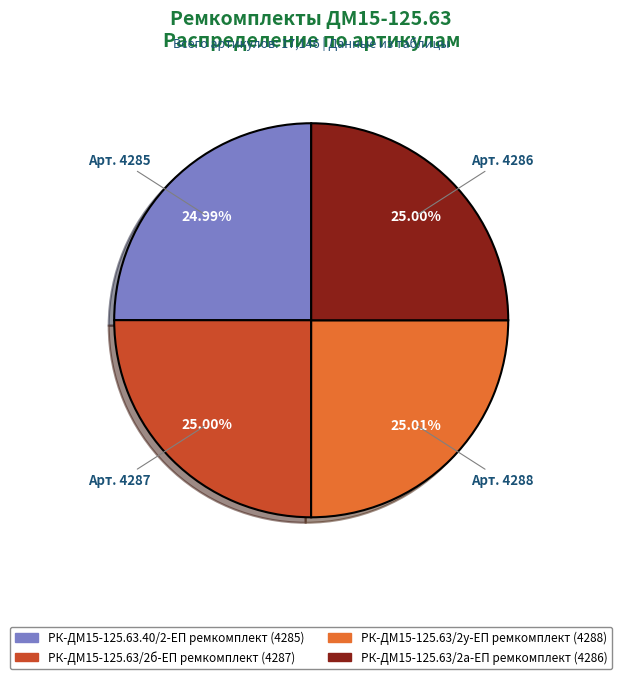

What percentage is NOT represented by РК-ДМ15-125.63.40/2-ЕП ремкомплект?

75.0%